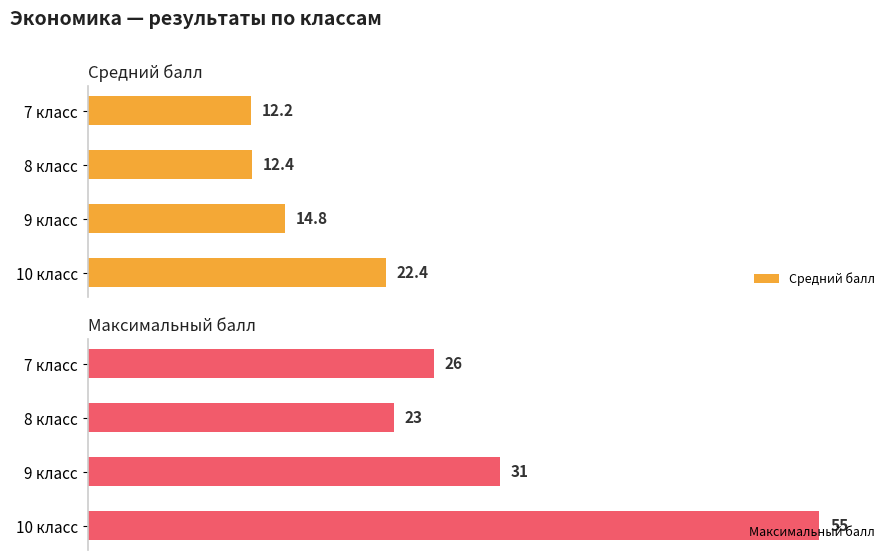

Where is Средний балл nearest to the value 17?

9 класс